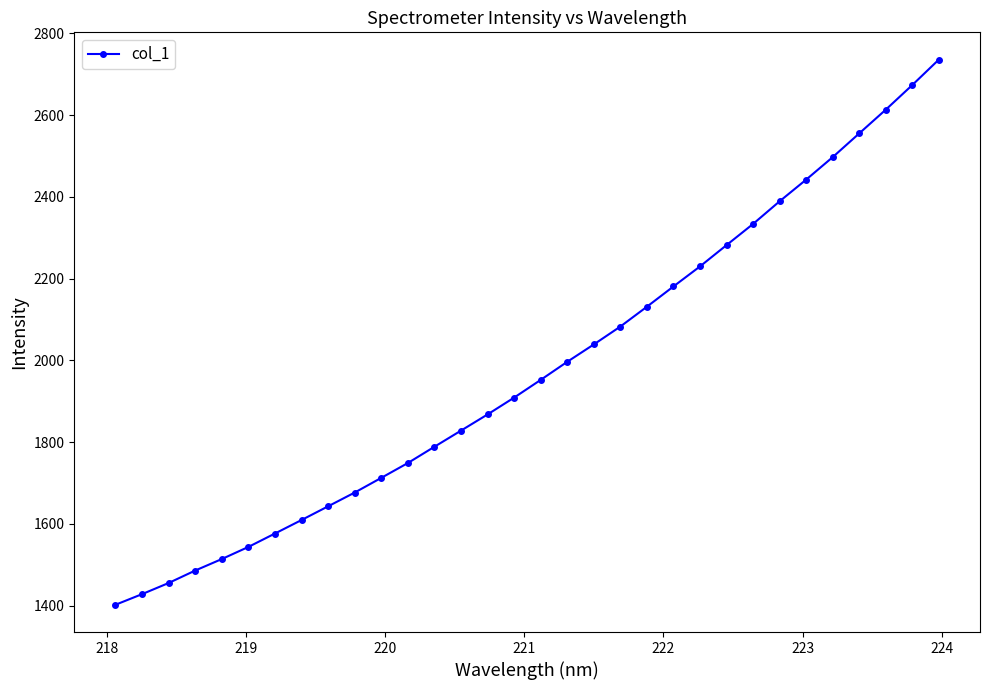

What is the smallest value displayed?

1402.0